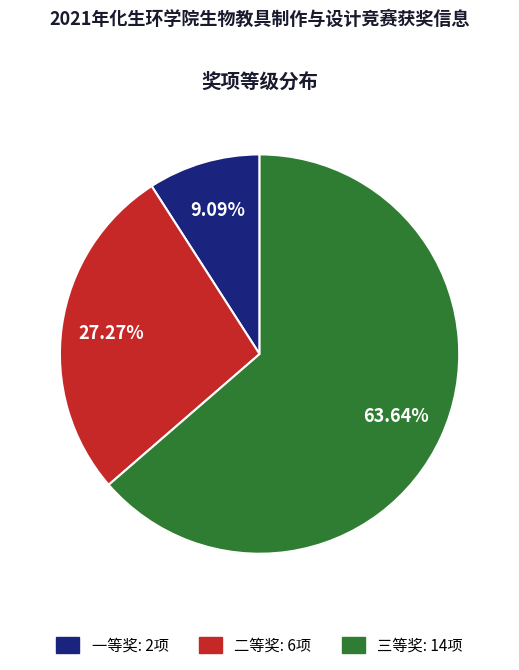

Is there a majority slice in this chart?

Yes